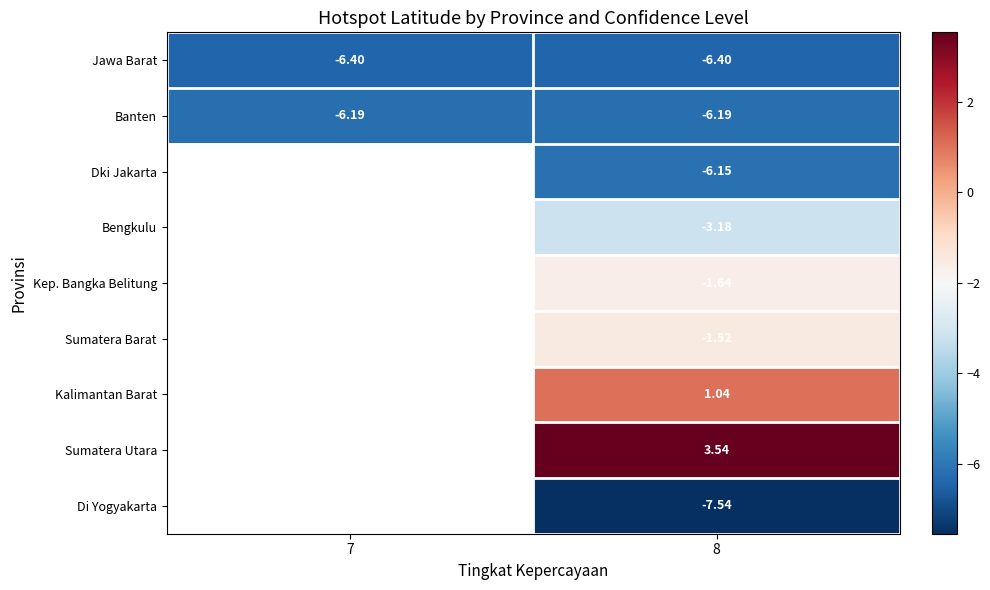

What is the spread (max minus min) of values at 7?

0.2